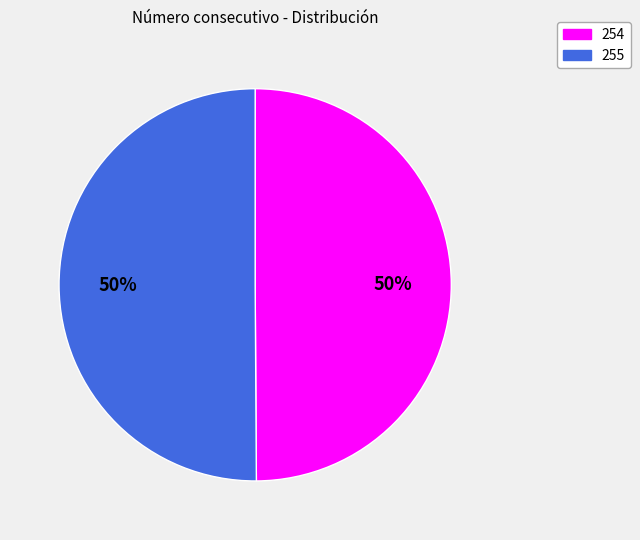

The 255 slice represents 58% of the pie. True or false?

False